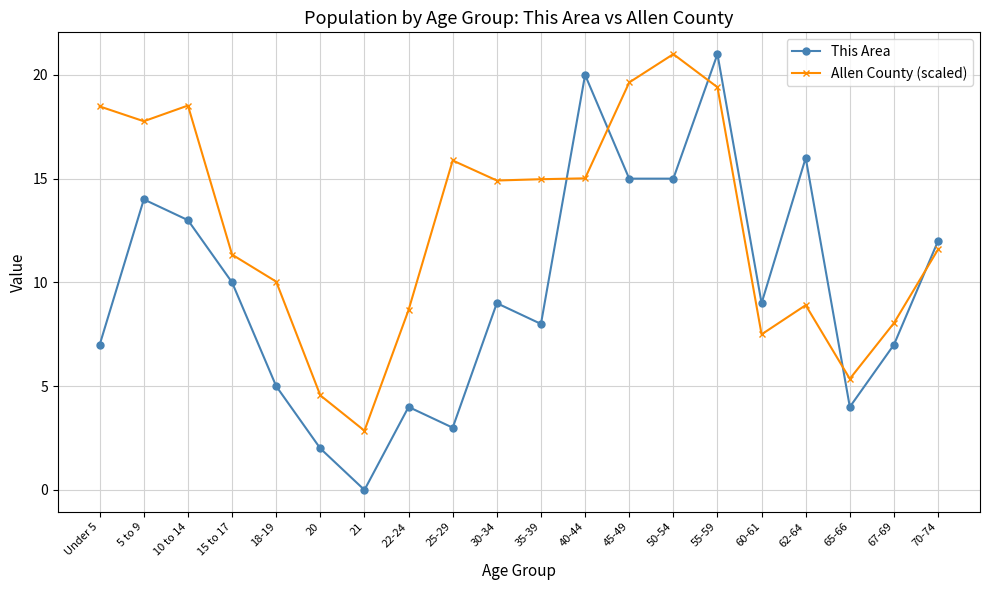

What is the sum of the This Area values at 18-19 and 45-49?

20.0